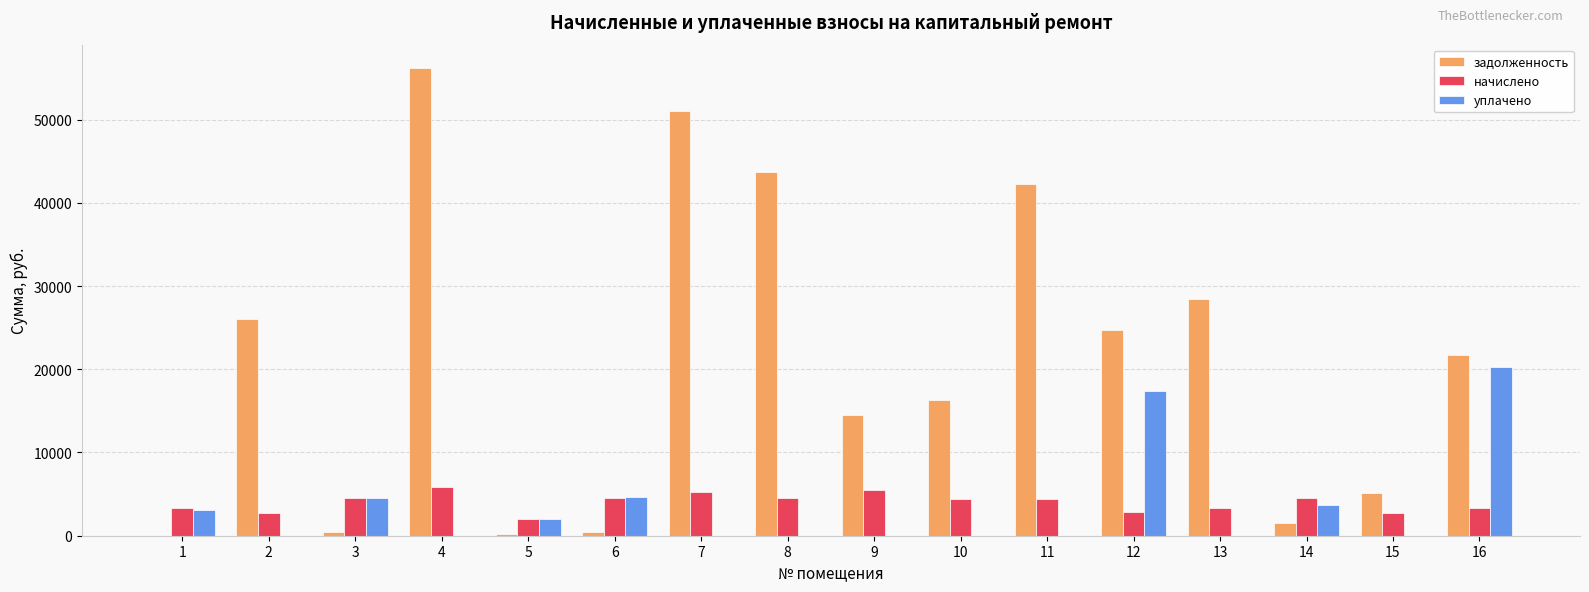

How many distinct data groups are displayed?

3